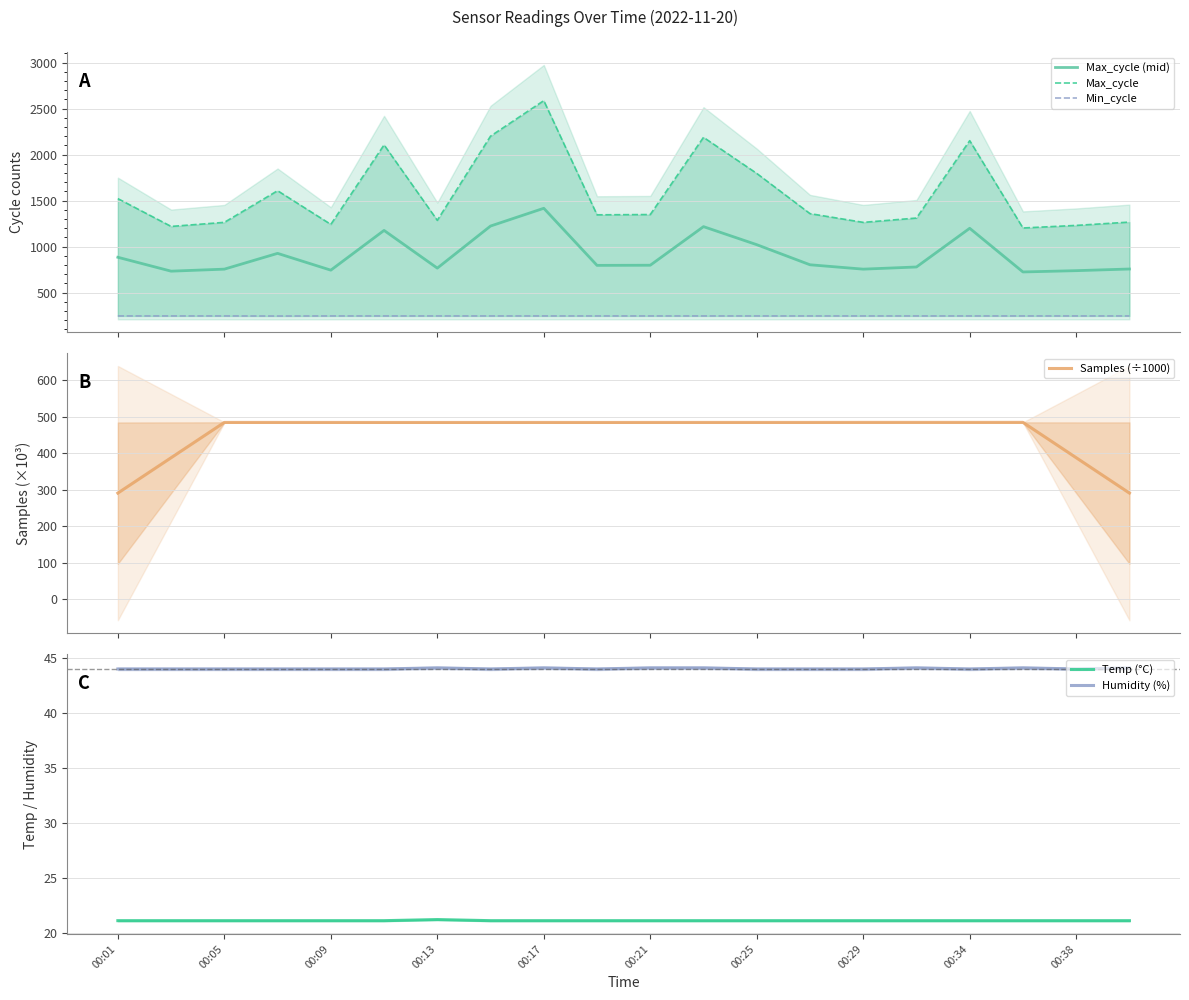

What is the highest value of the Max_cycle (mid) series?

1416.0